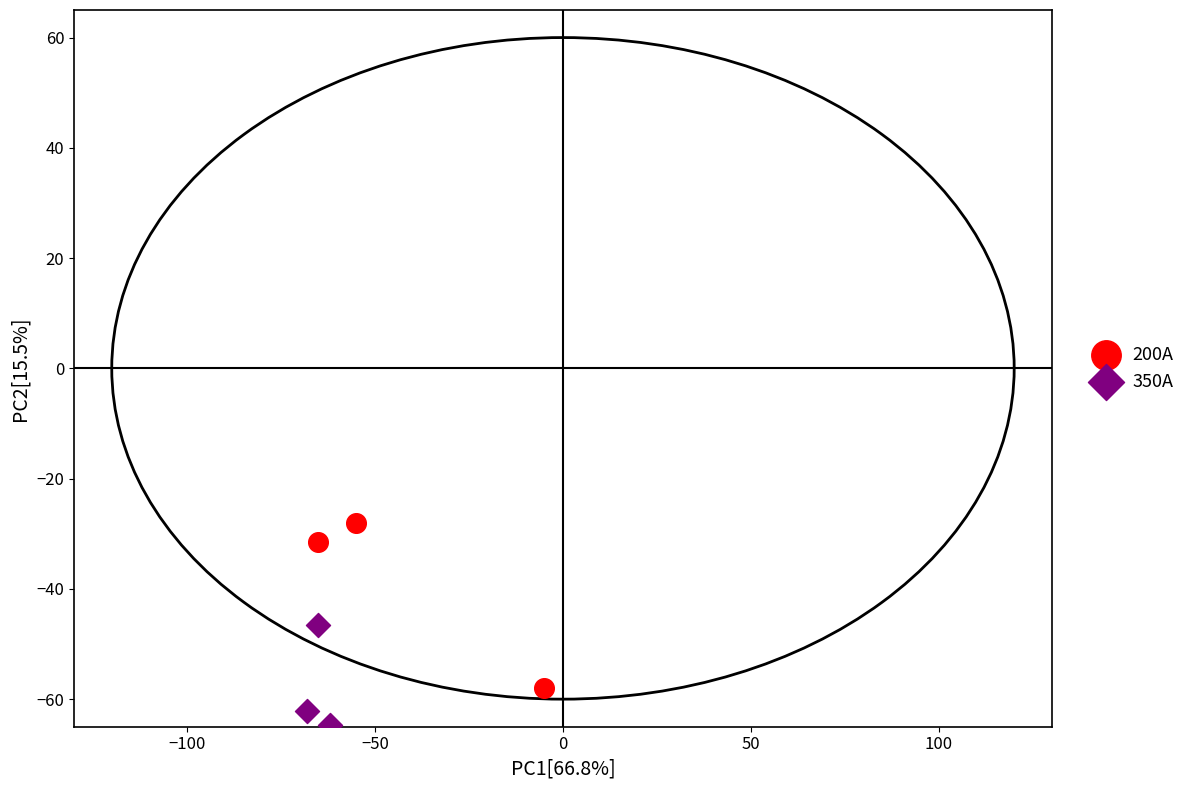

Which series contains the highest Y value?

200A